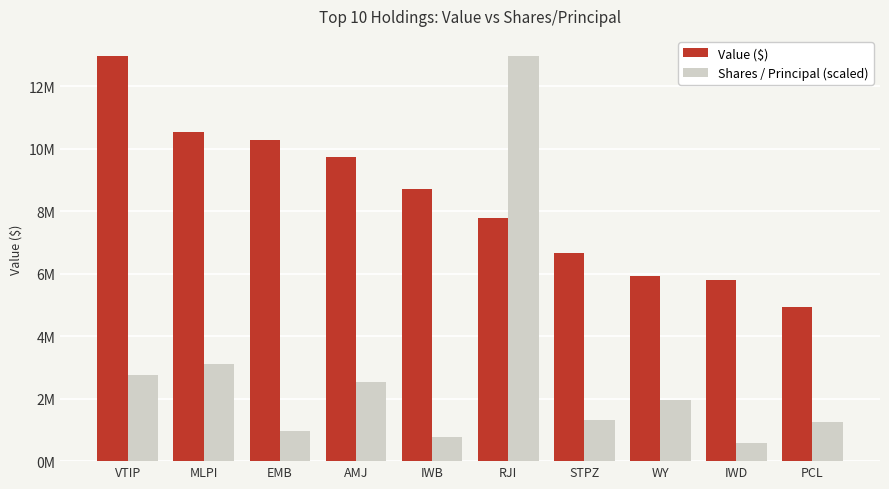

Does the chart contain any negative values?

No